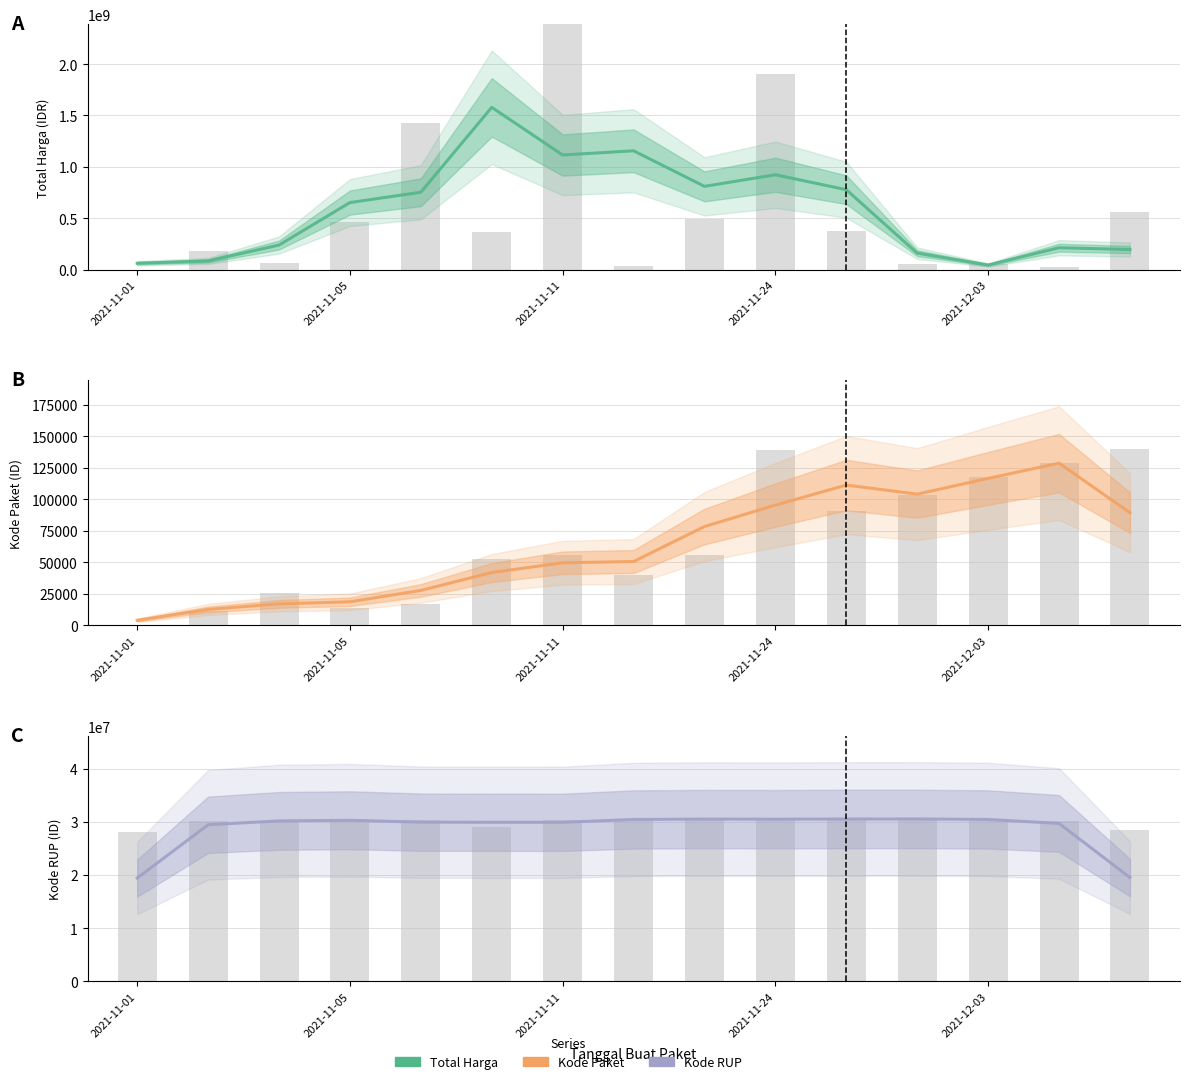

What is the average value of the Kode RUP series?

28758425.9